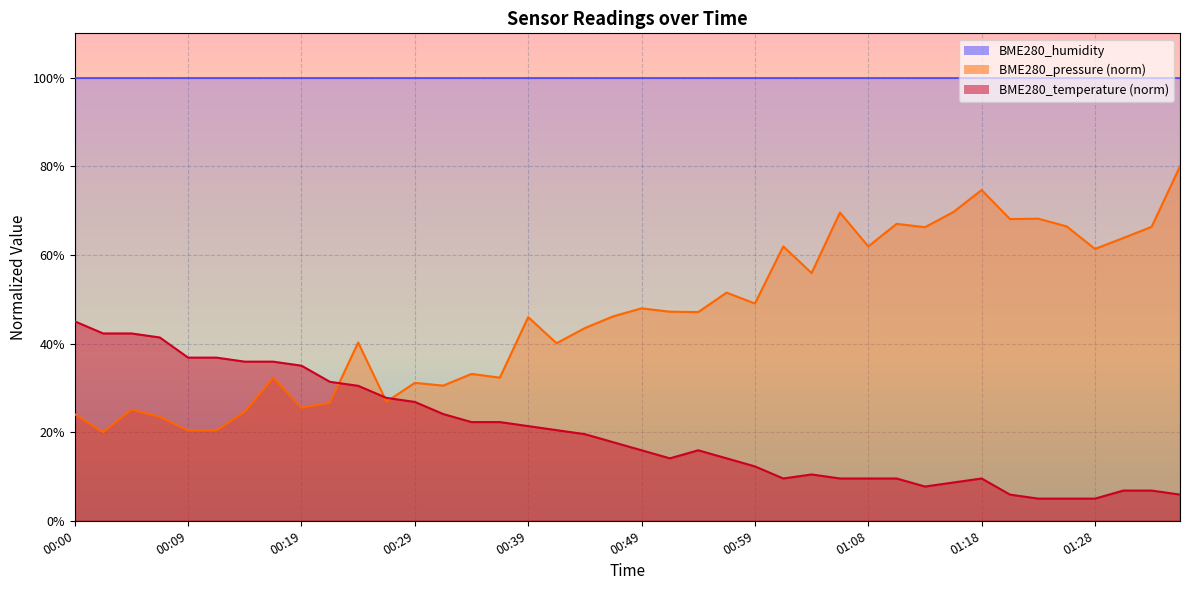

Which category has the lowest value in the BME280_pressure series?

00:02